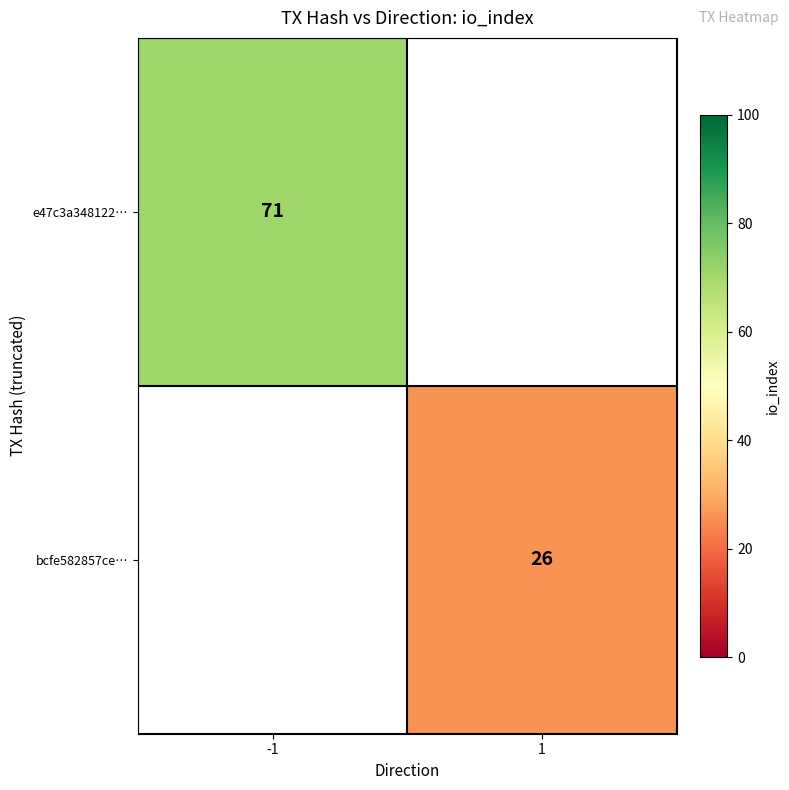

Is it true that bcfe582857ce… equals 45 at 1?

False